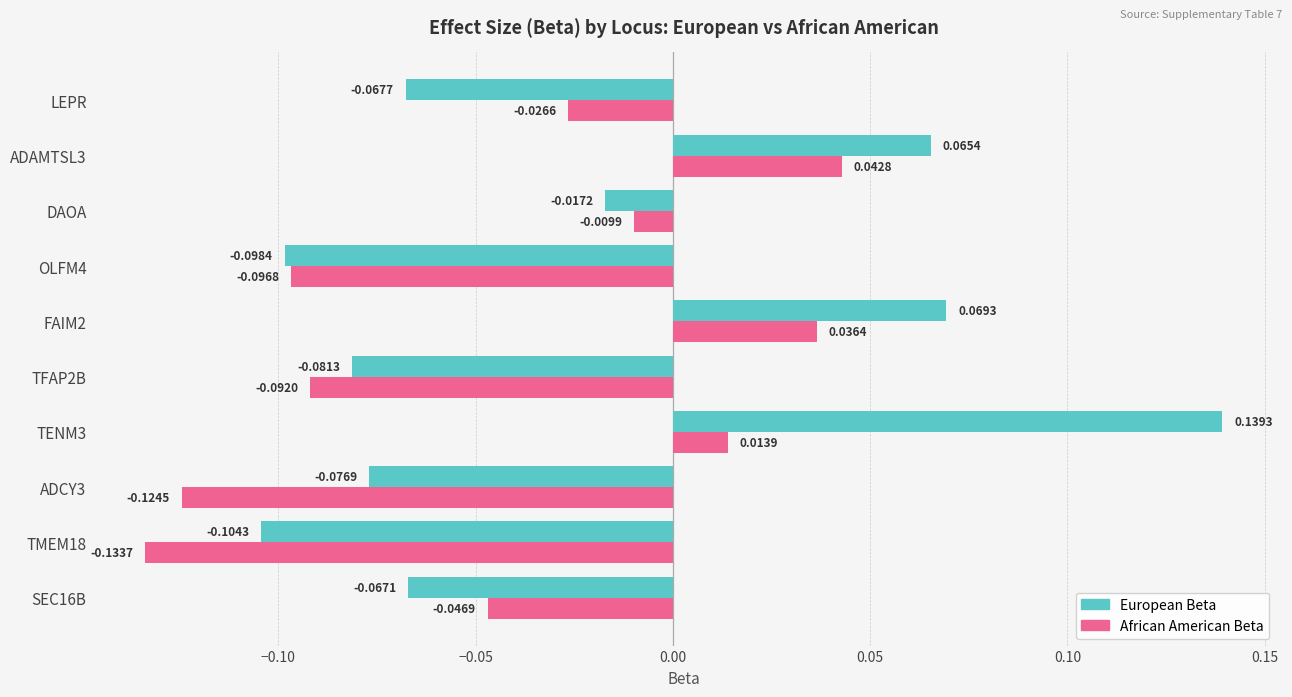

Which series has the largest total across all categories?

European Beta